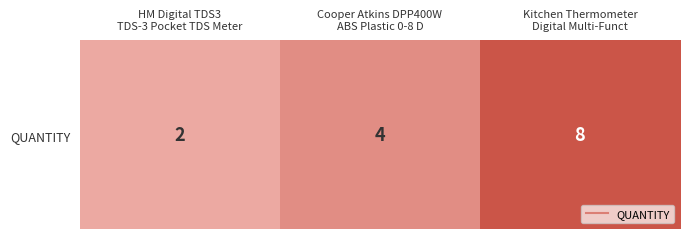

Reading left to right, list all the values displayed in this chart.

HM Digital TDS3
TDS-3 Pocket TDS Meter=2	Cooper Atkins DPP400W
ABS Plastic 0-8 D=4	Kitchen Thermometer
Digital Multi-Funct=8